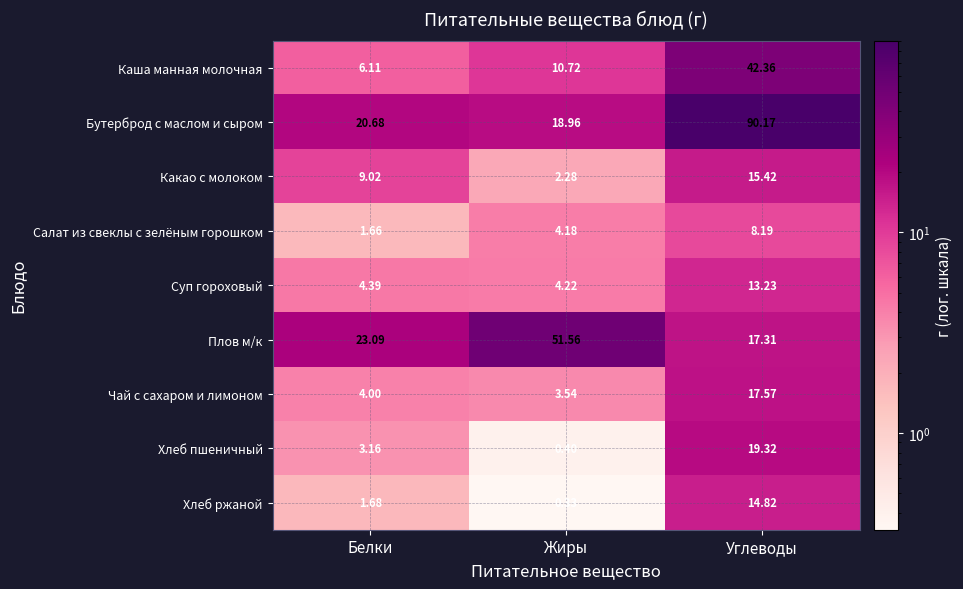

Rank the series at Белки from highest to lowest value.

Плов м/к, Бутерброд с маслом и сыром, Какао с молоком, Каша манная молочная, Суп гороховый, Чай с сахаром и лимоном, Хлеб пшеничный, Хлеб ржаной, Салат из свеклы с зелёным горошком